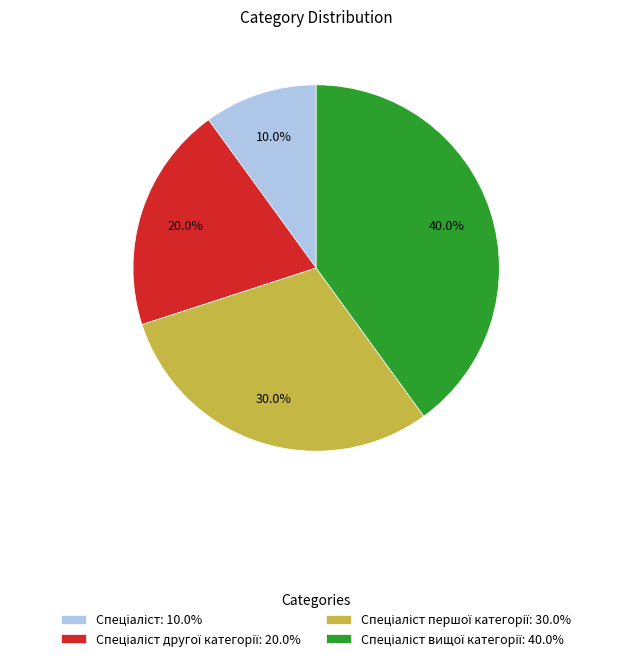

Is there a majority slice in this chart?

No